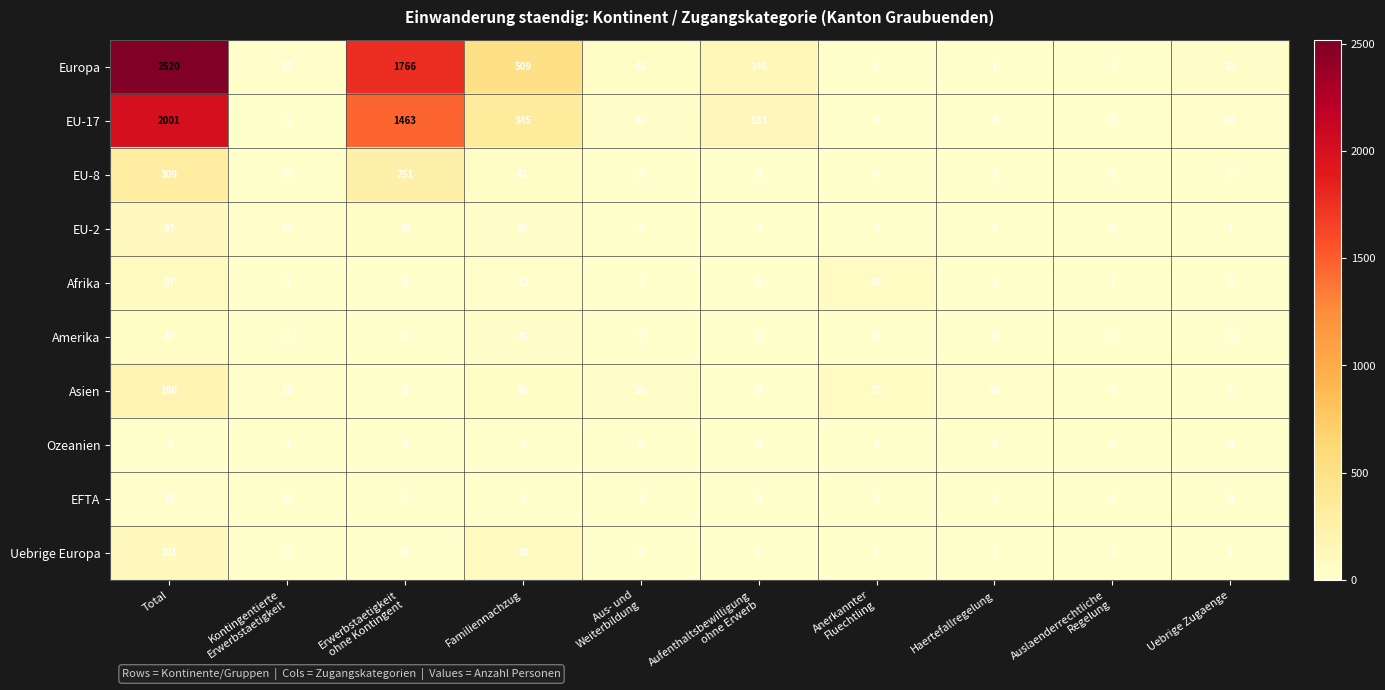

What is the average value of the Uebrige Europa series?

20